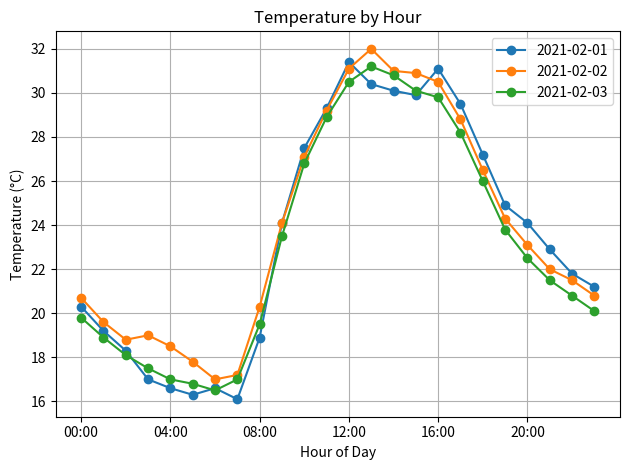

Rank the series by their average value, from lowest to highest.

2021-02-03, 2021-02-01, 2021-02-02